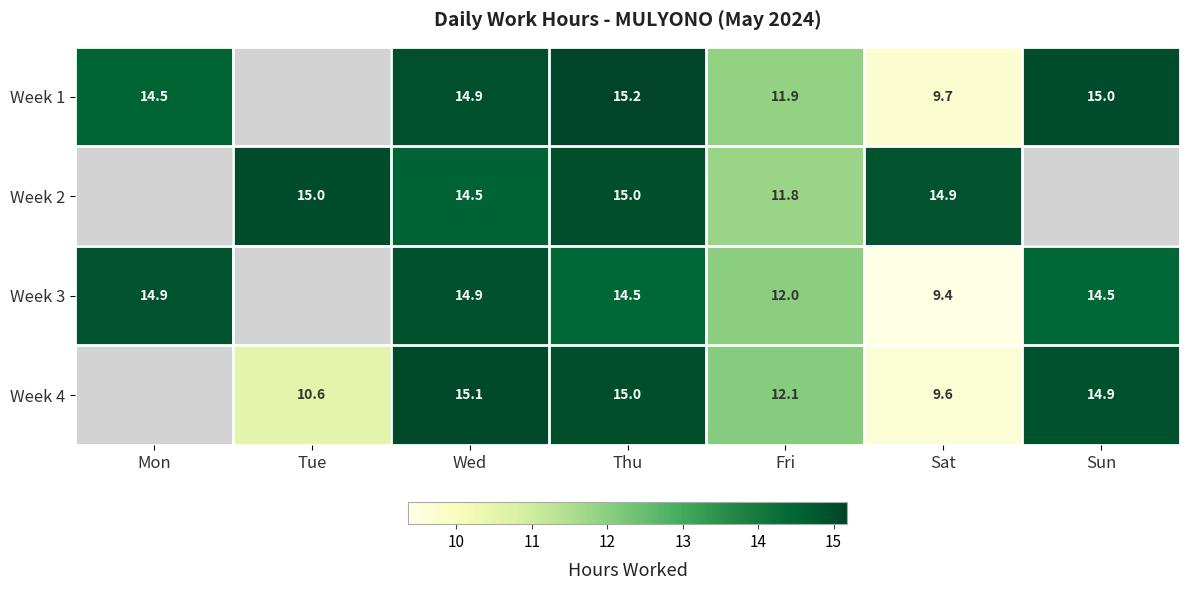

At which category is the sum across all series the highest?

Thu